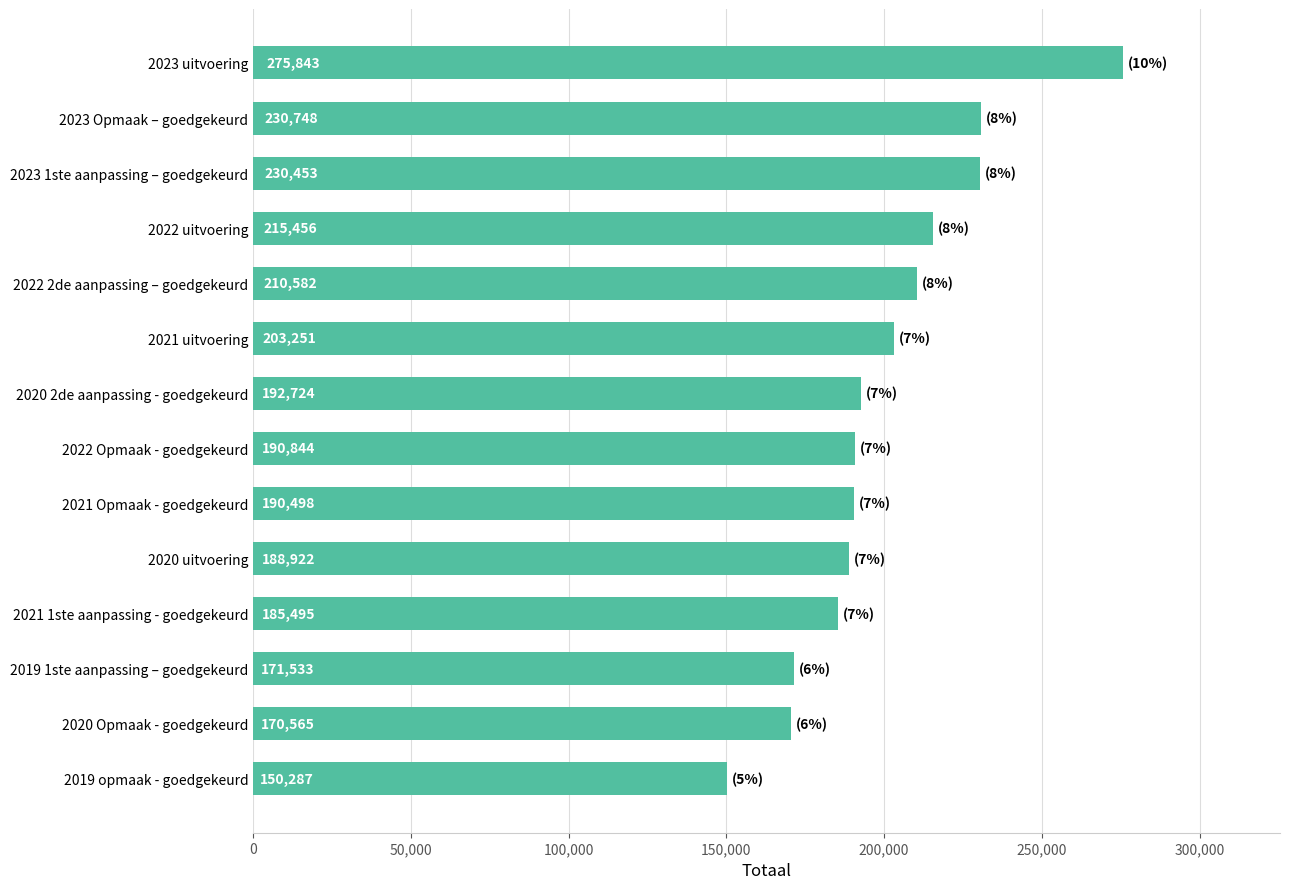

True or false: the data shows 309442 at 2023 1ste aanpassing – goedgekeurd.

False